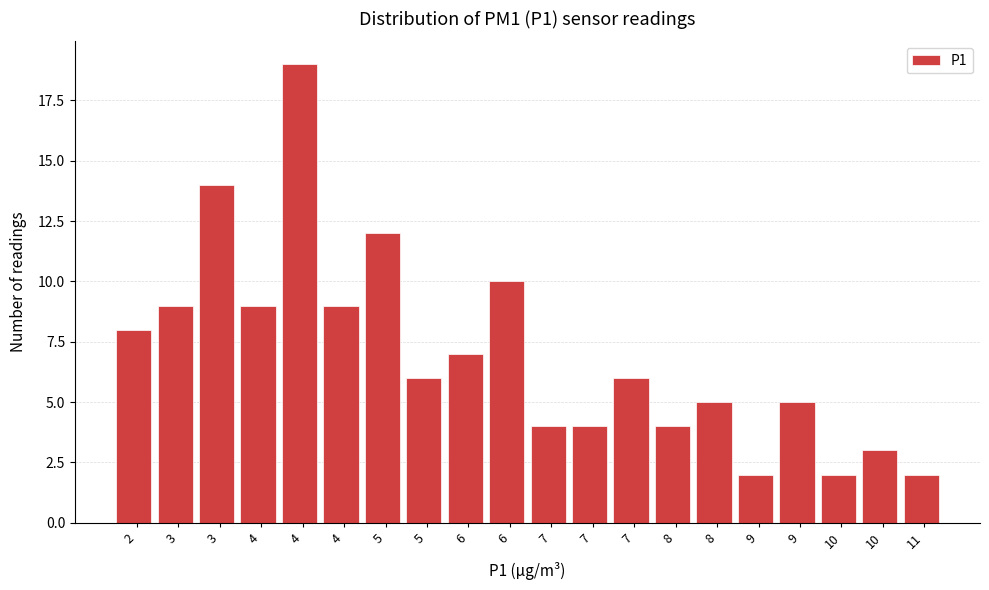

How many bars are there in total?

20